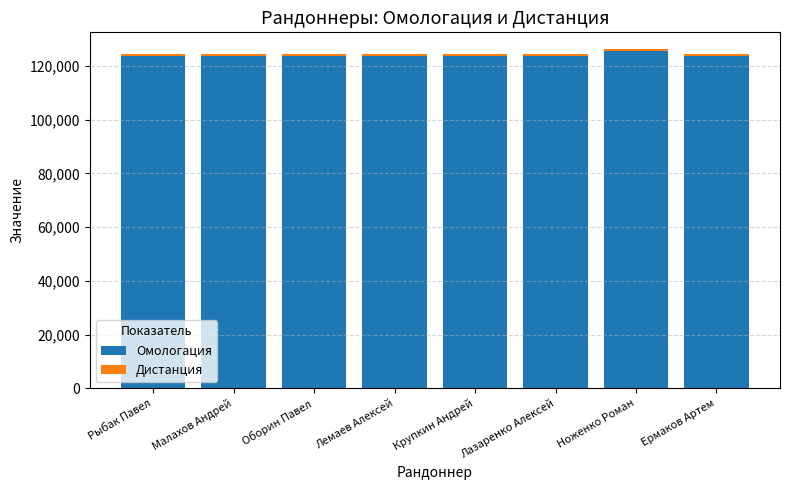

How many values in the Омологация series are below 123951?

4